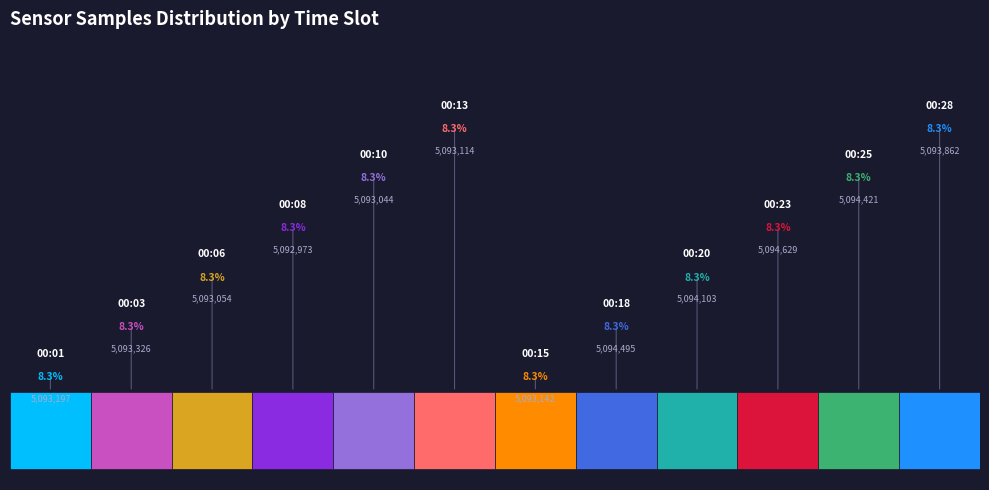

Which slice is the largest?

00:23